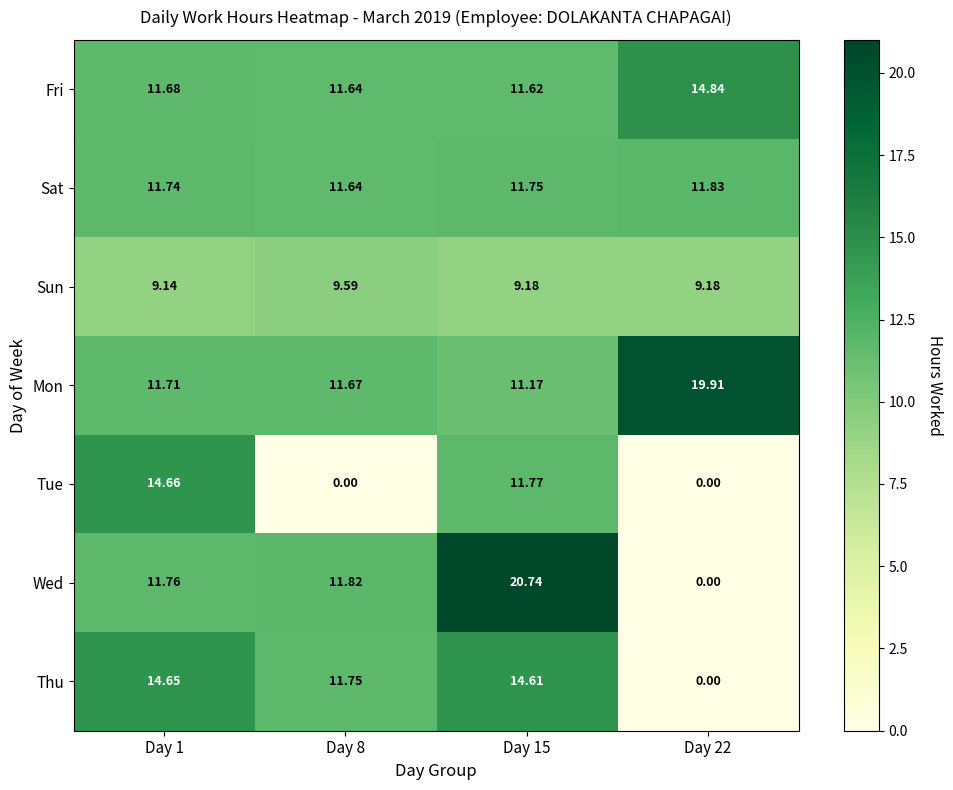

What is the total value across all series at Day 8?

68.1